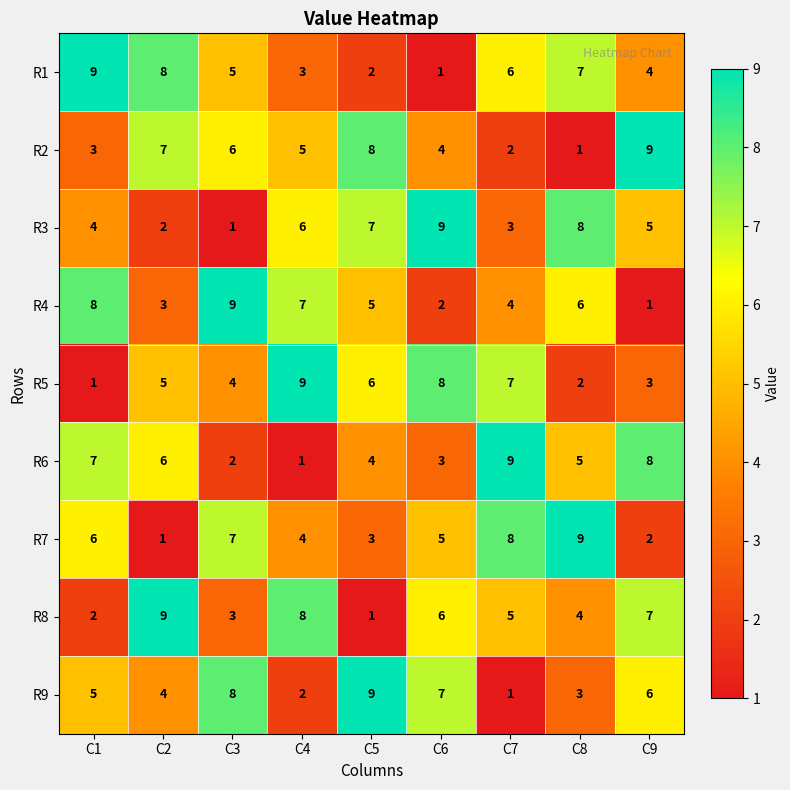

What is the total value across all series at C6?

45